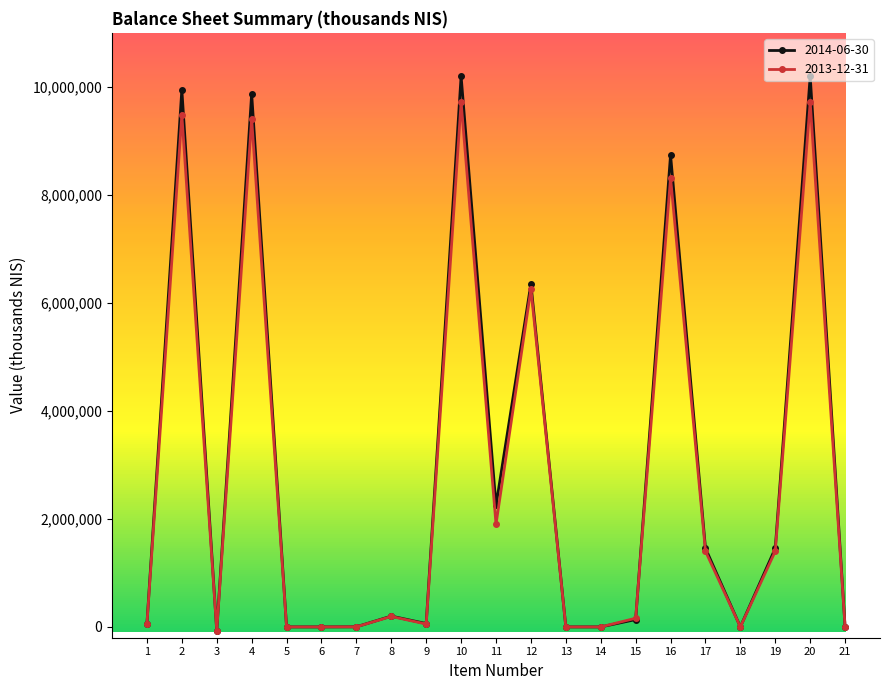

What is the difference between the maximum and minimum values in the 2014-06-30 series?

10270000